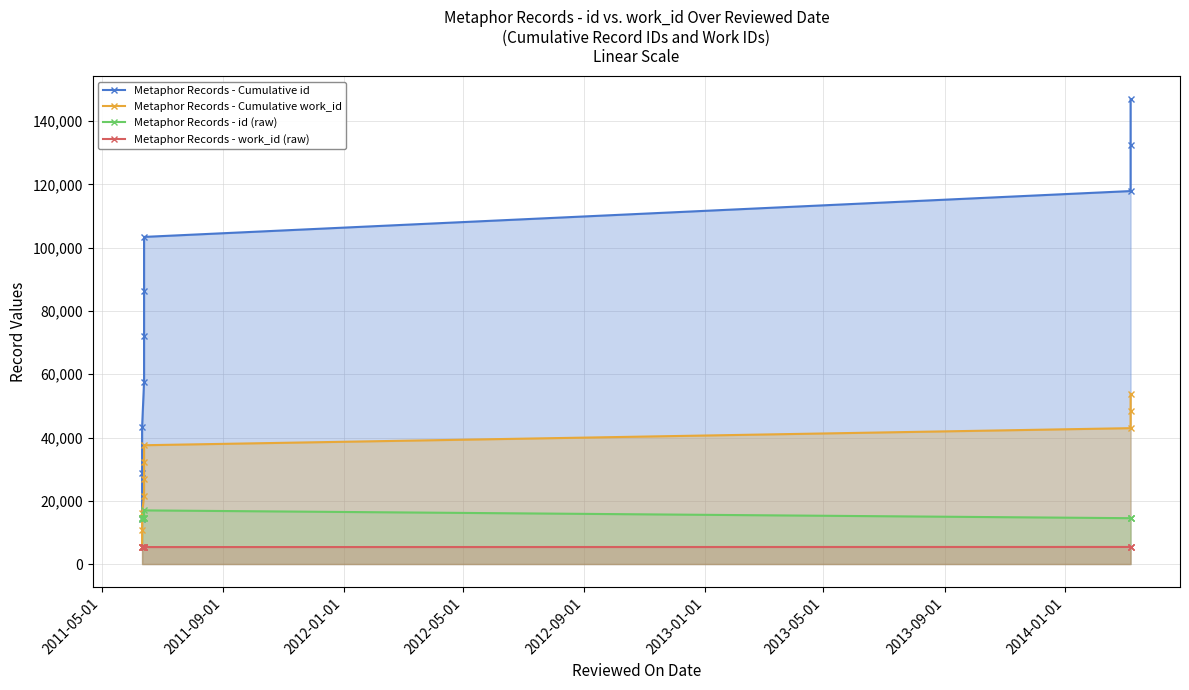

The Metaphor Records - Cumulative work_id series shows 83510 at 9. True or false?

False